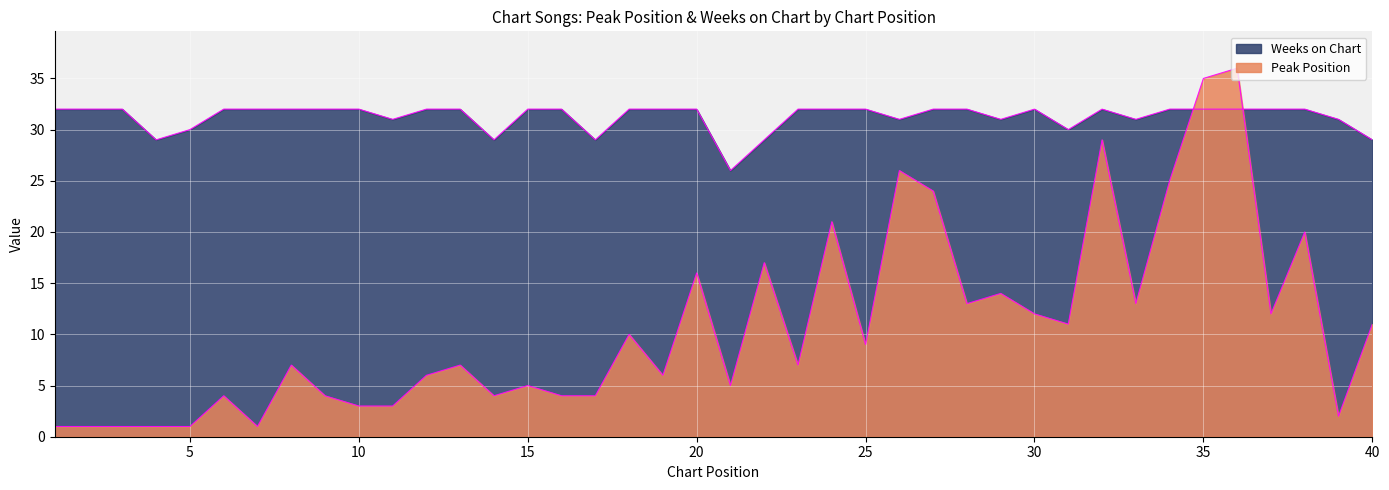

What are all the series names shown in the legend?

Peak Position, Weeks on Chart